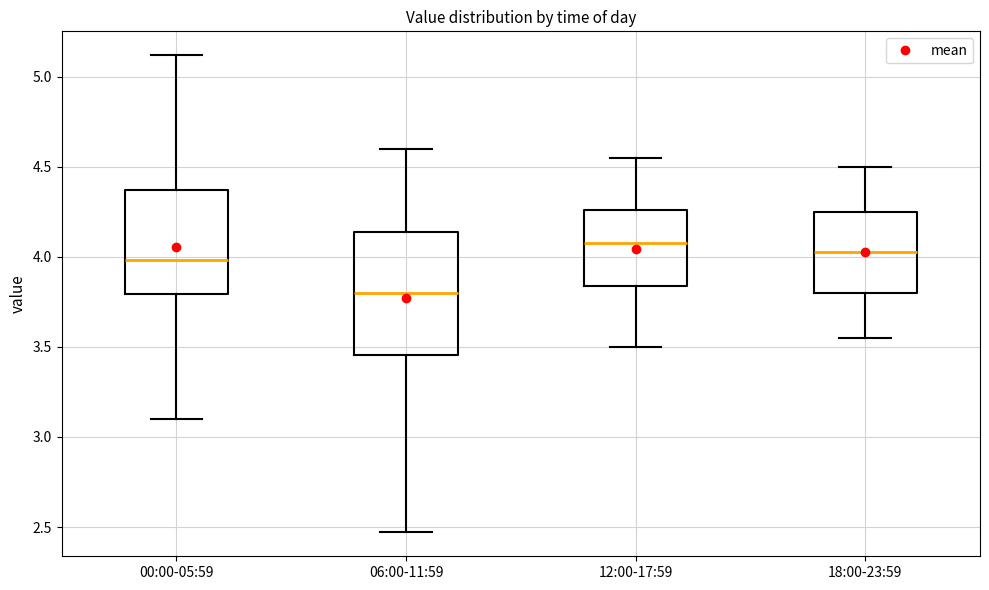

Reading left to right, transcribe this box plot: for each box, give where its median line is, the range the box spans, and where its two whiskers end, as read against the y-axis. The values are not printed on the chart, so give them approximately, as read against the axis.

00:00-05:59: median 4.00, box 3.80 to 4.35, whiskers 3.10 to 5.10
06:00-11:59: median 3.80, box 3.45 to 4.15, whiskers 2.45 to 4.60
12:00-17:59: median 4.10, box 3.85 to 4.25, whiskers 3.50 to 4.55
18:00-23:59: median 4.05, box 3.80 to 4.25, whiskers 3.55 to 4.50